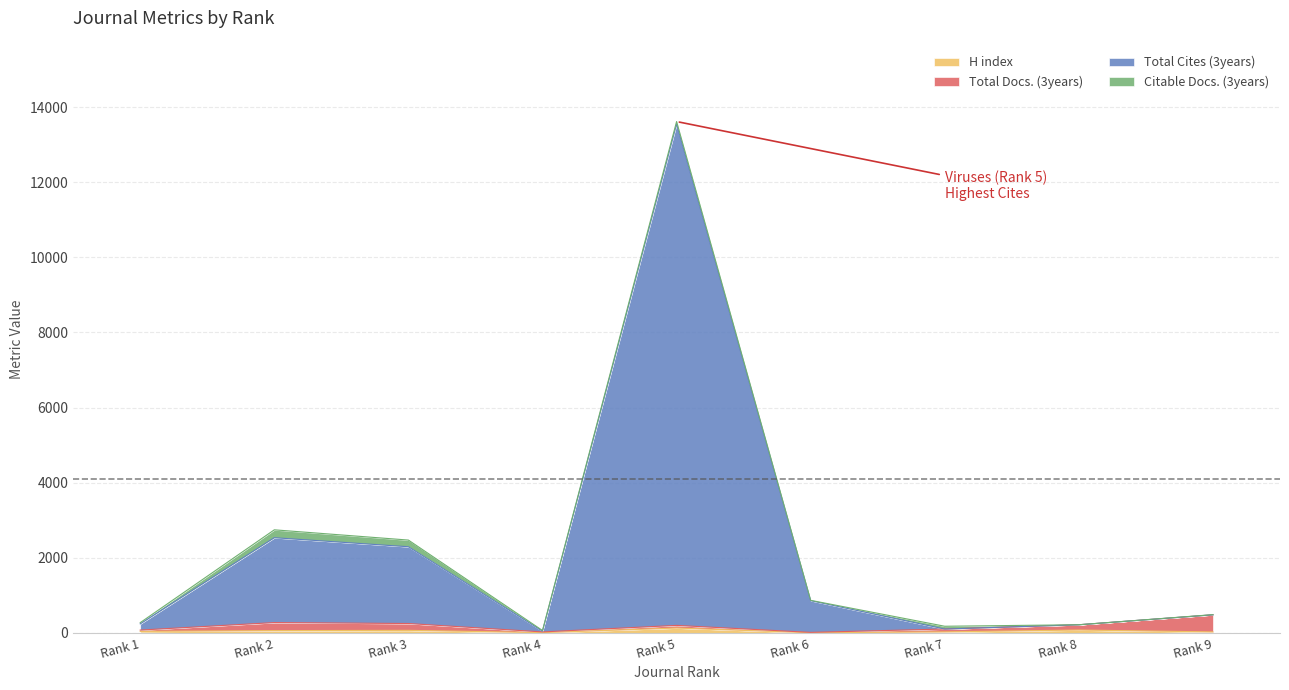

How many lines are shown in the chart?

4